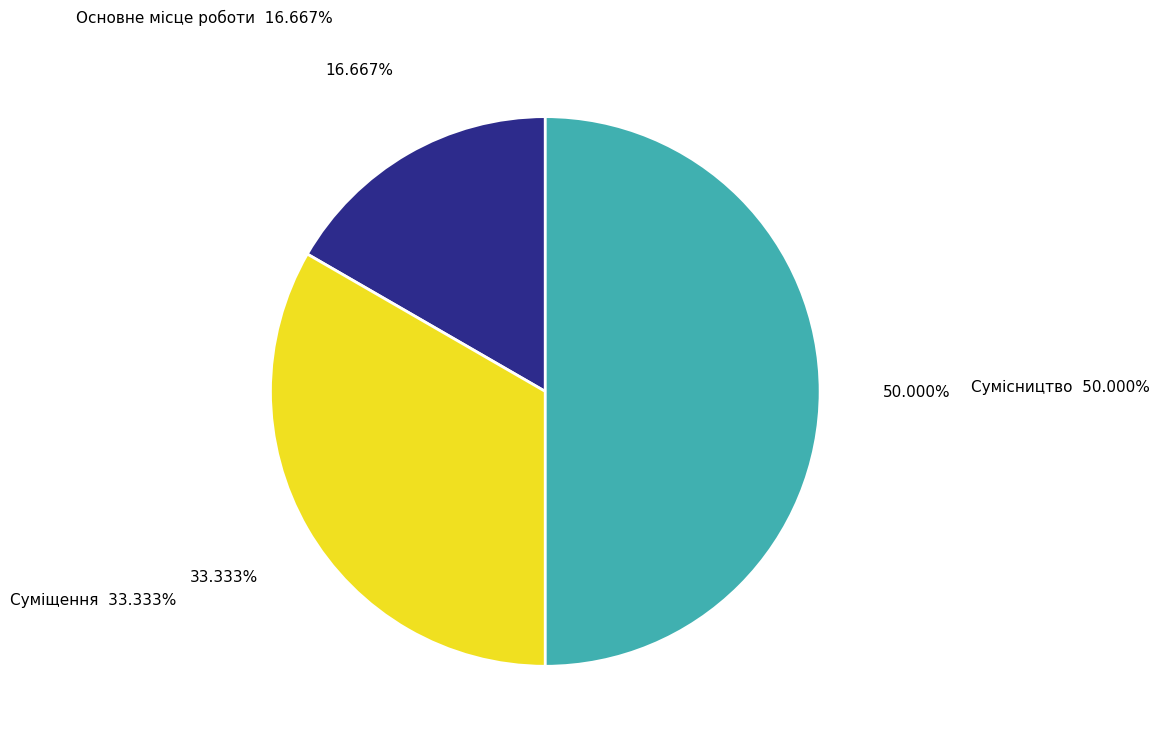

True or false: Суміщення accounts for 39% of the total.

False